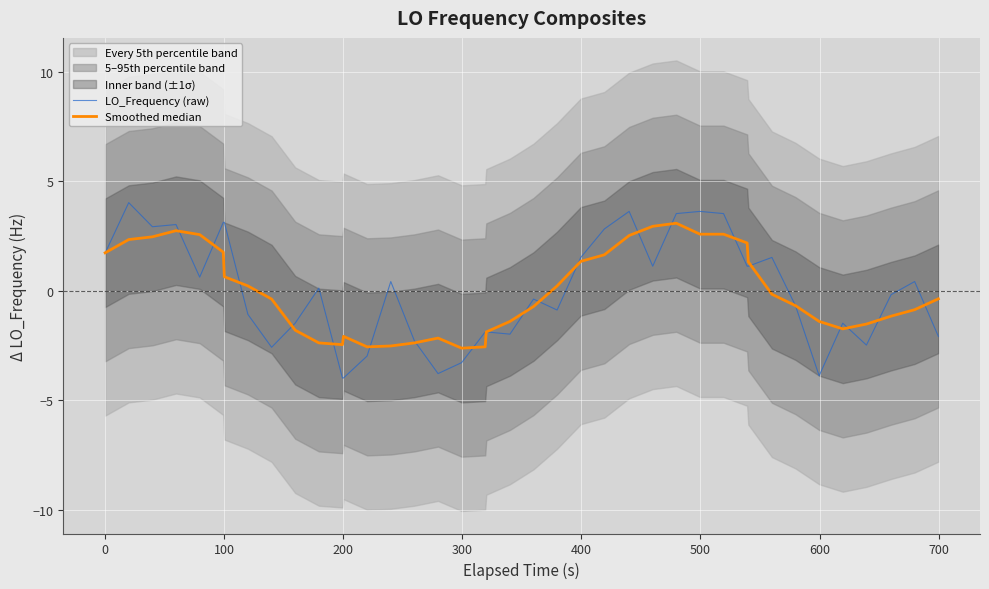

How many positive values does the LO_Frequency (raw) series have?

20